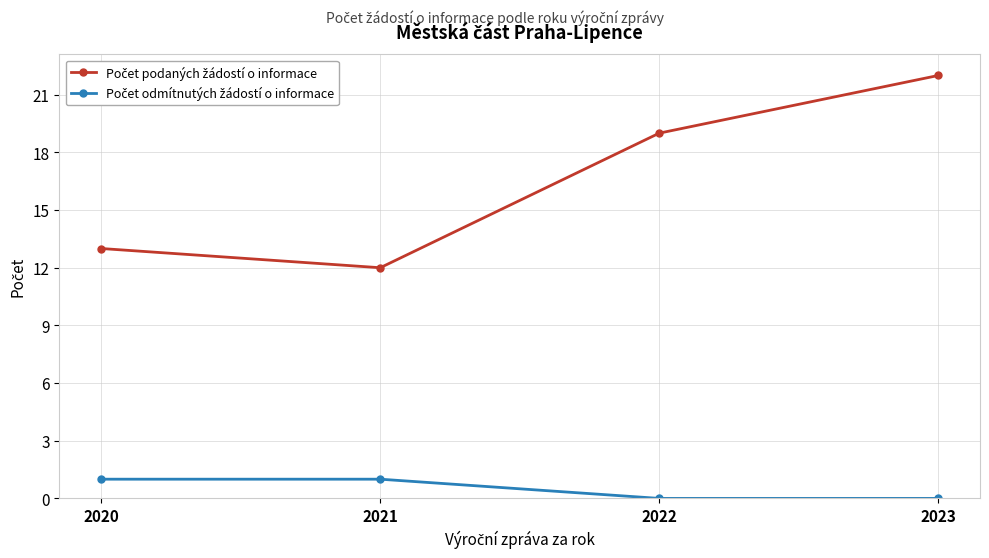

At which category is the sum across all series the highest?

2023